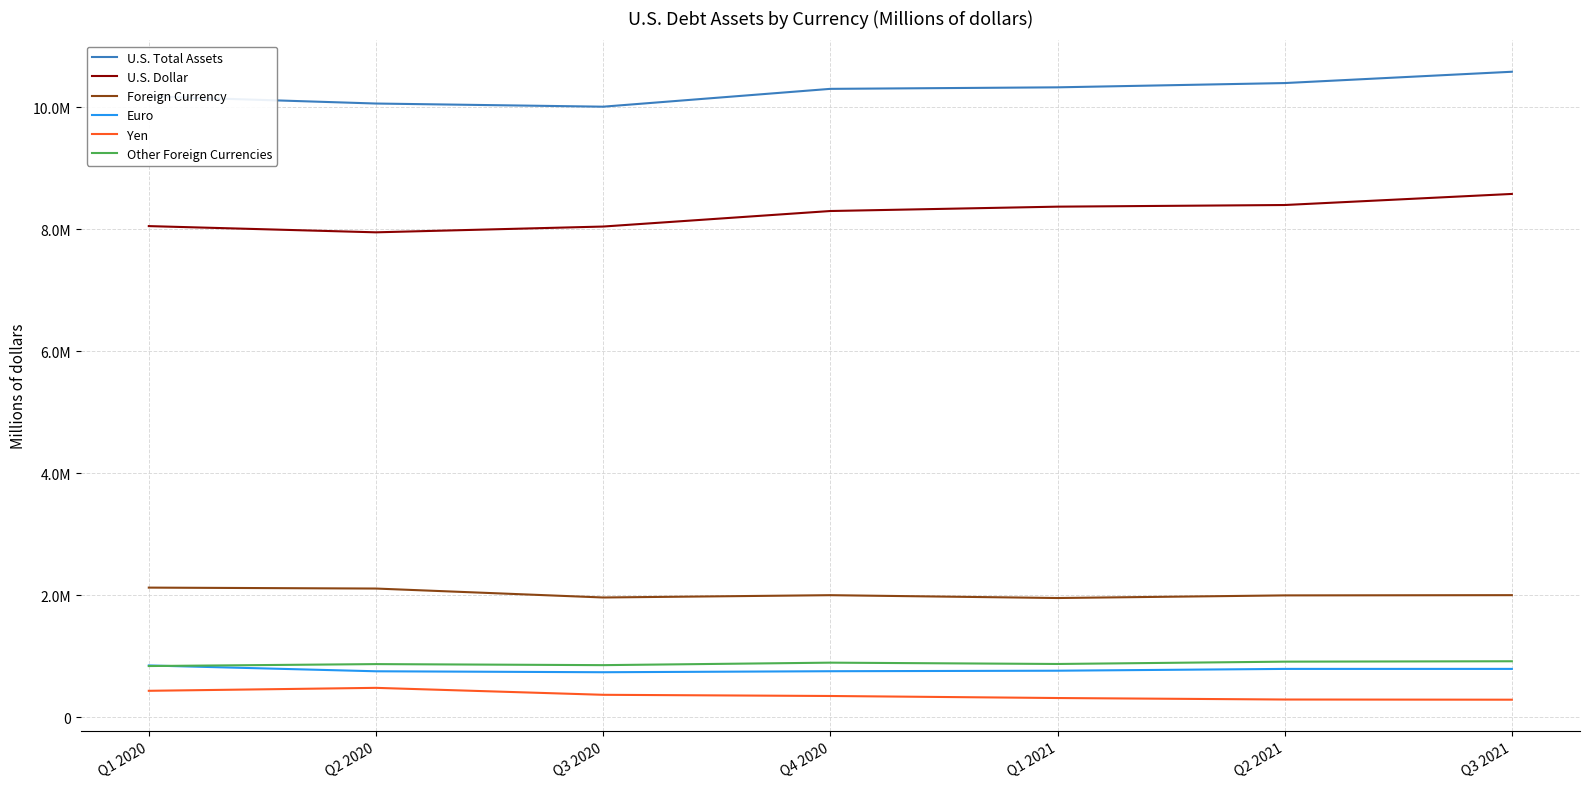

Which has a higher value, Q2 2021 or Q1 2021?

Q2 2021